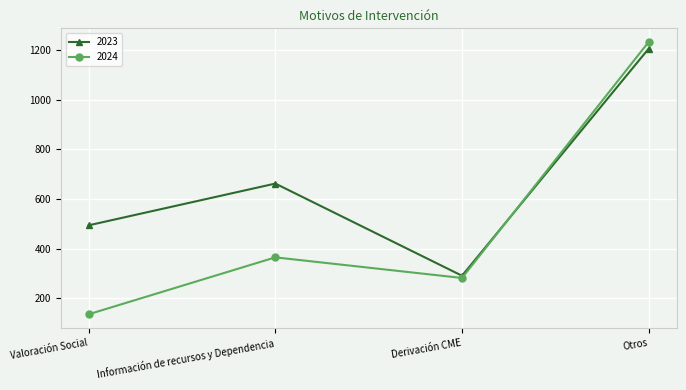

Rank the categories by 2023 value from lowest to highest.

Derivación CME, Valoración Social, Información de recursos y Dependencia, Otros